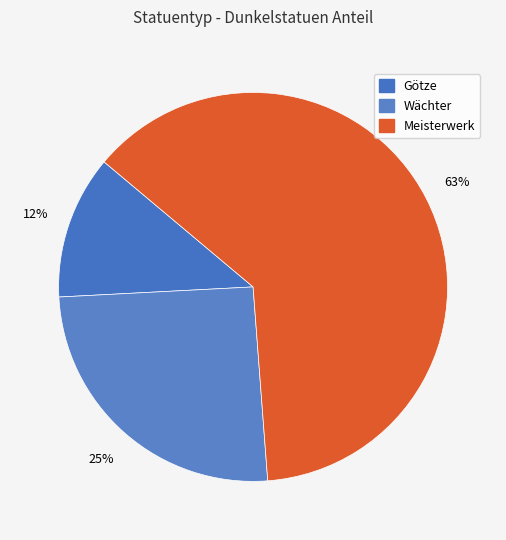

Is Meisterwerk the majority of the pie?

Yes